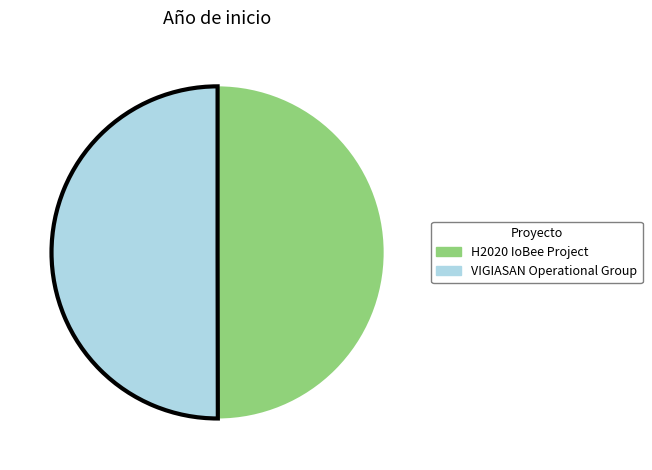

Is the sum of H2020 IoBee Project and VIGIASAN Operational Group greater than half?

Yes